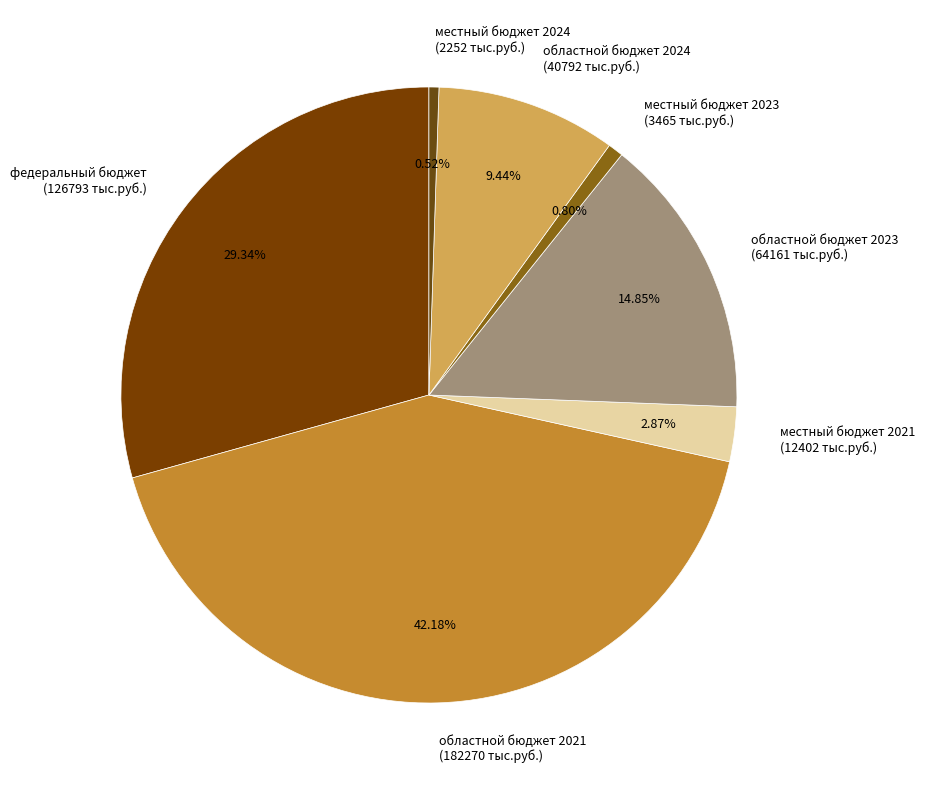

Is the sum of областной бюджет 2023 (64161 тыс.руб.) and местный бюджет 2021 (12402 тыс.руб.) greater than half?

No